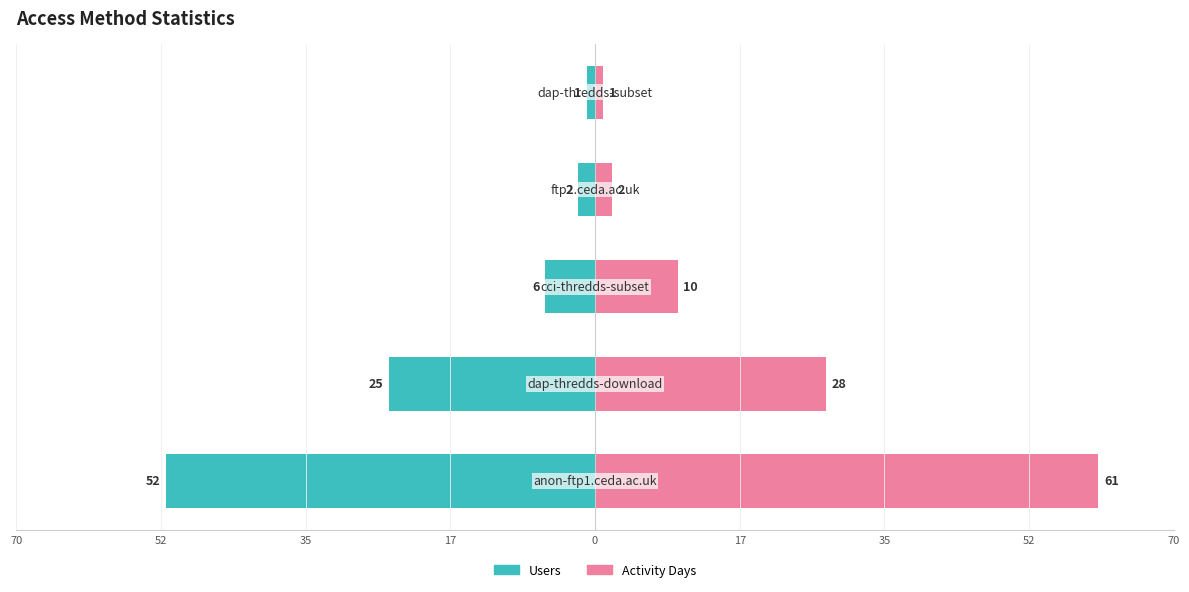

How many data points does each series have?

5